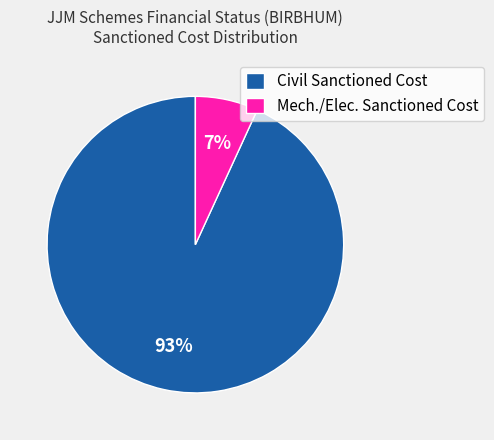

Is it true that Civil Sanctioned Cost is 93% of the pie?

True